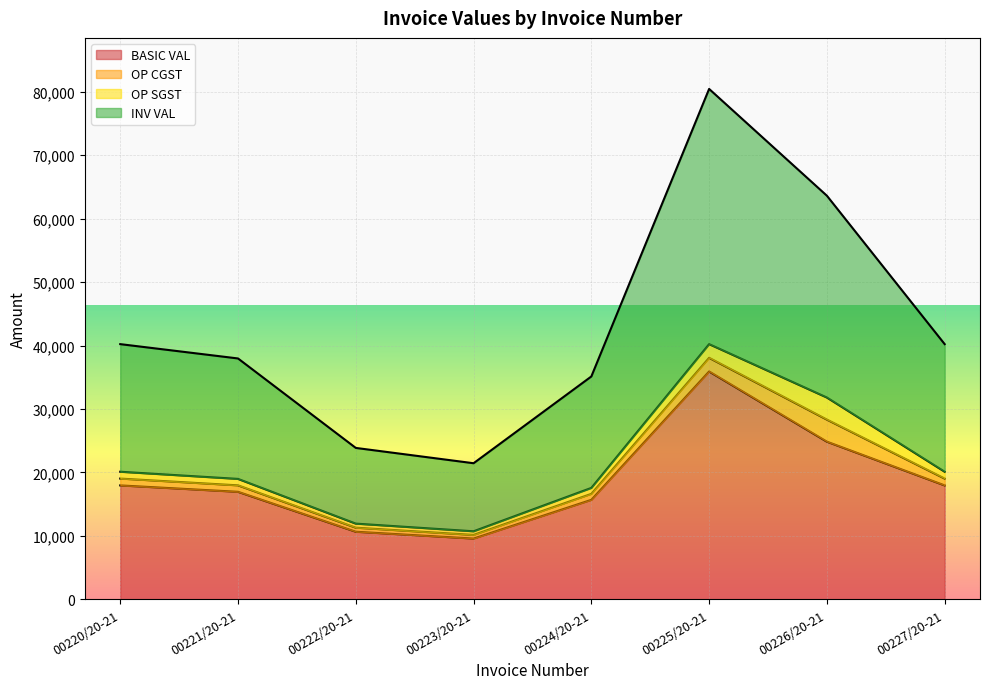

Which series has the widest spread of values?

INV VAL